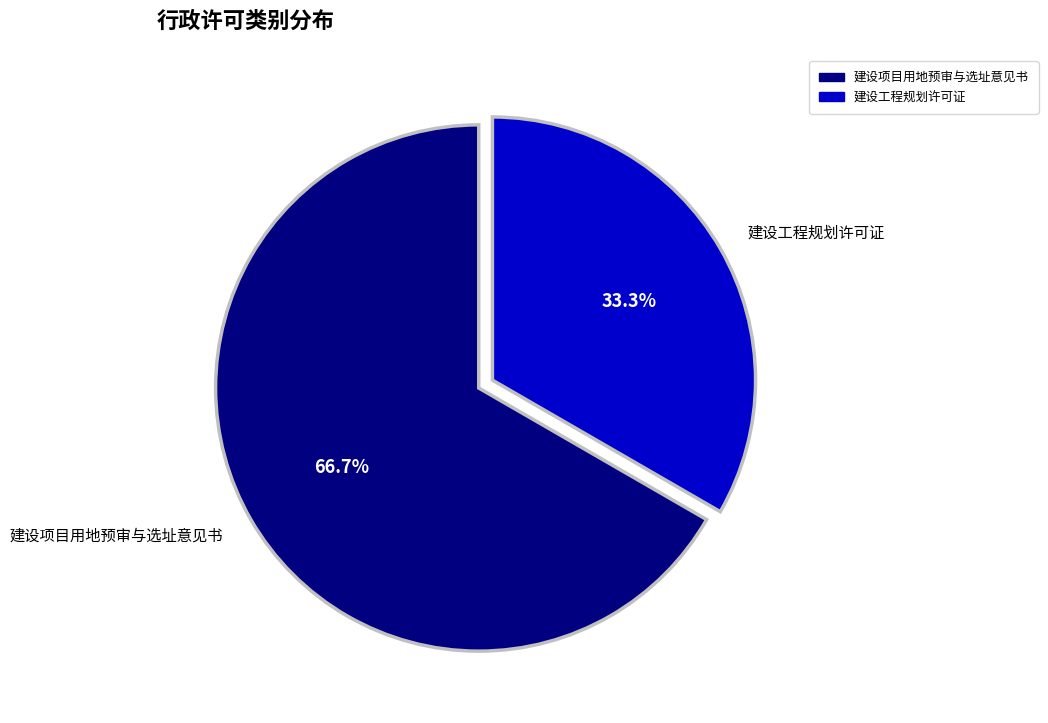

To the nearest percent, what percentage of the pie is 建设项目用地预审与选址意见书?

67%